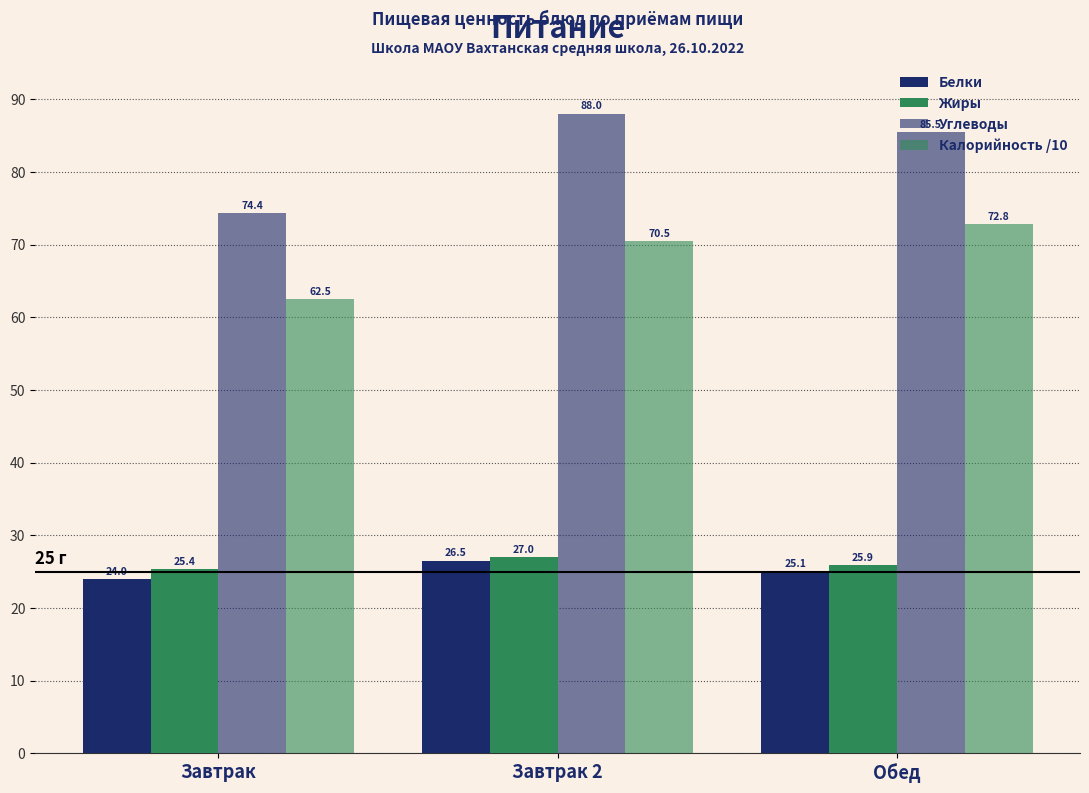

How many data points in Калорийность /10 are above 70?

2